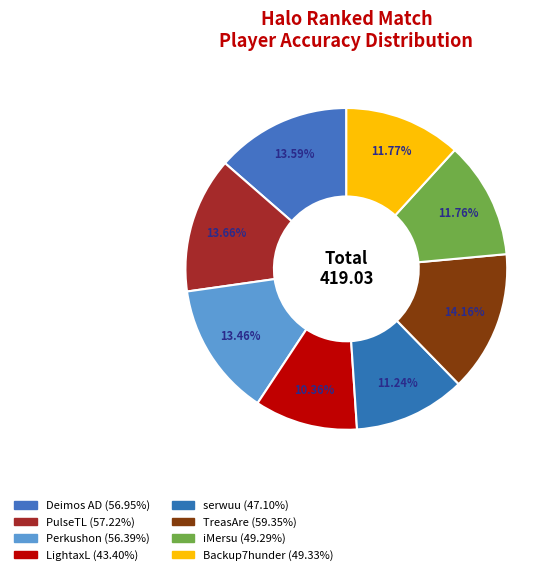

Count the number of slices in the pie.

8